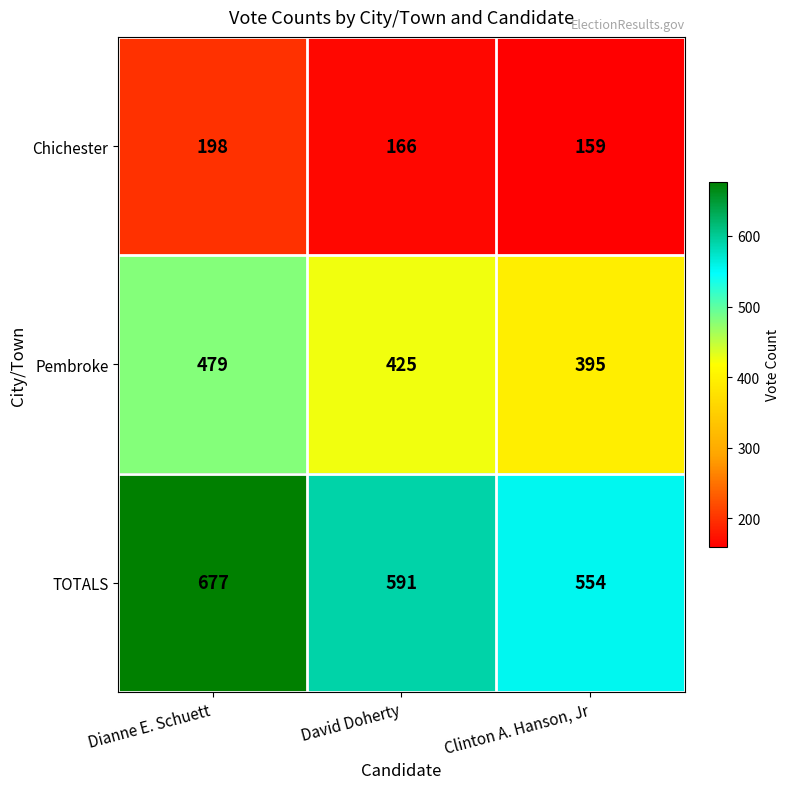

How many Chichester values are between 159 and 198?

3